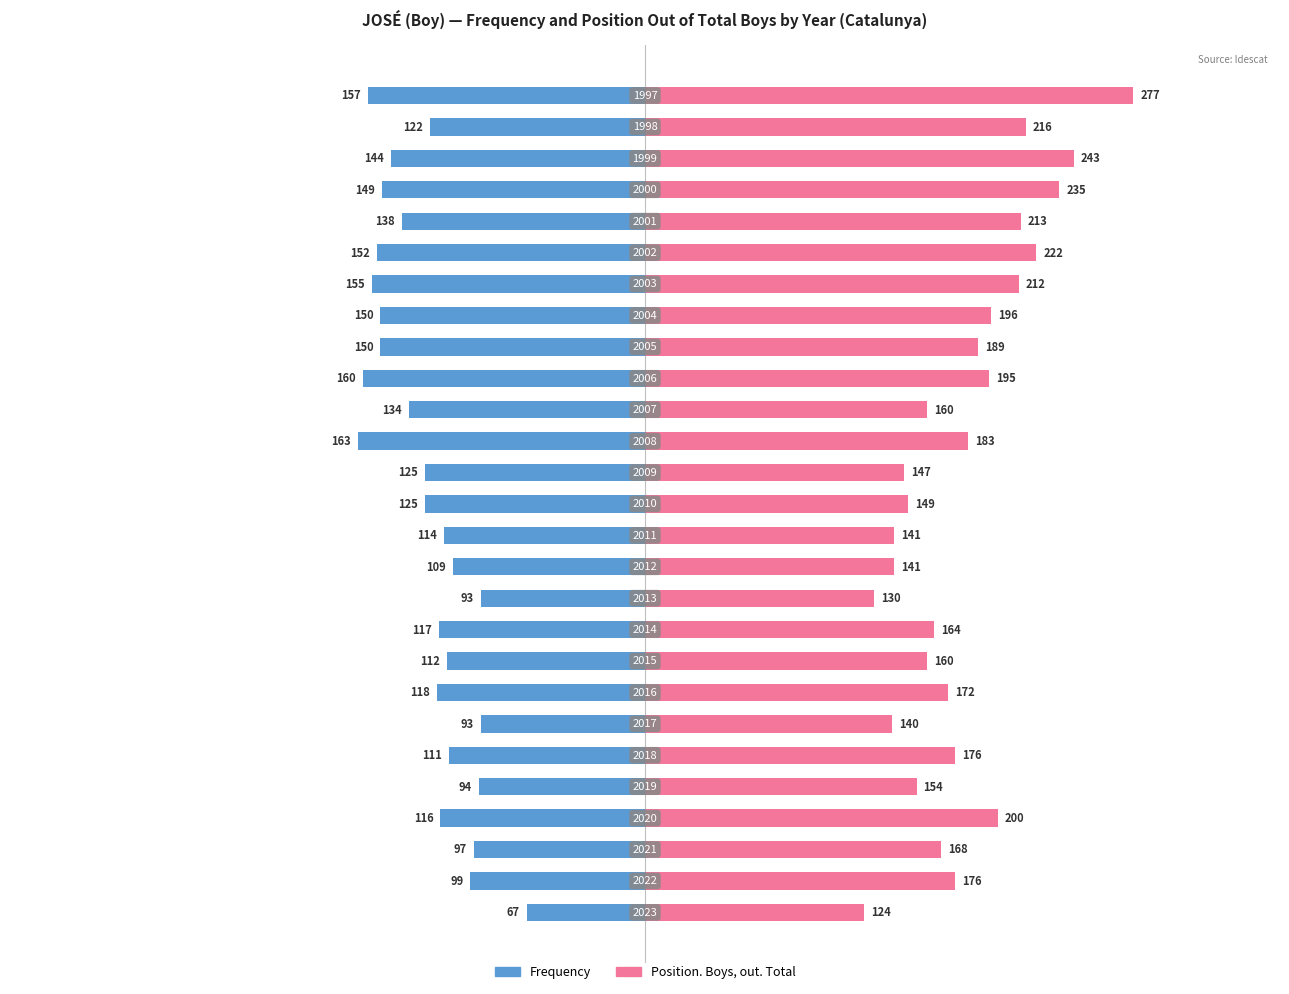

Reading left to right, what are all the values shown in this chart?

Frequency: 0=-67	1=-99	2=-97	3=-116	4=-94	5=-111	6=-93	7=-118	8=-112	9=-117	10=-93	11=-109	12=-114	13=-125	14=-125	15=-163	16=-134	17=-160	18=-150	19=-150	20=-155	21=-152	22=-138	23=-149	24=-144	25=-122	26=-157
Position. Boys, out. Total: 0=124	1=176	2=168	3=200	4=154	5=176	6=140	7=172	8=160	9=164	10=130	11=141	12=141	13=149	14=147	15=183	16=160	17=195	18=189	19=196	20=212	21=222	22=213	23=235	24=243	25=216	26=277